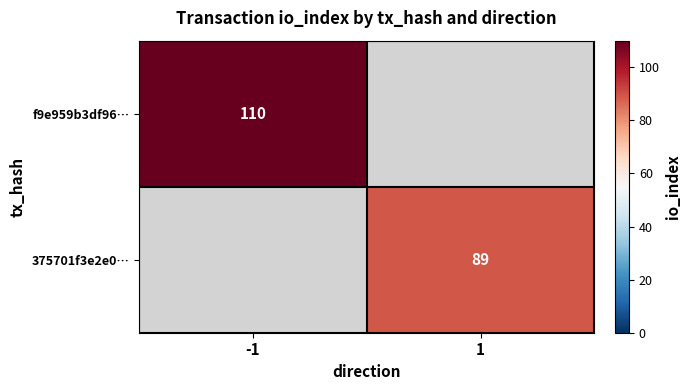

What is the greatest value displayed?

110.0